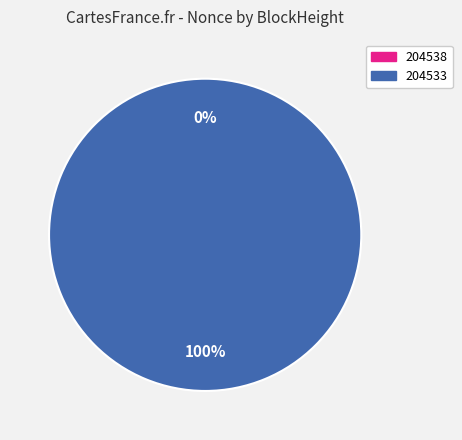

What percentage do 204538 and 204533 together represent?

100.0%